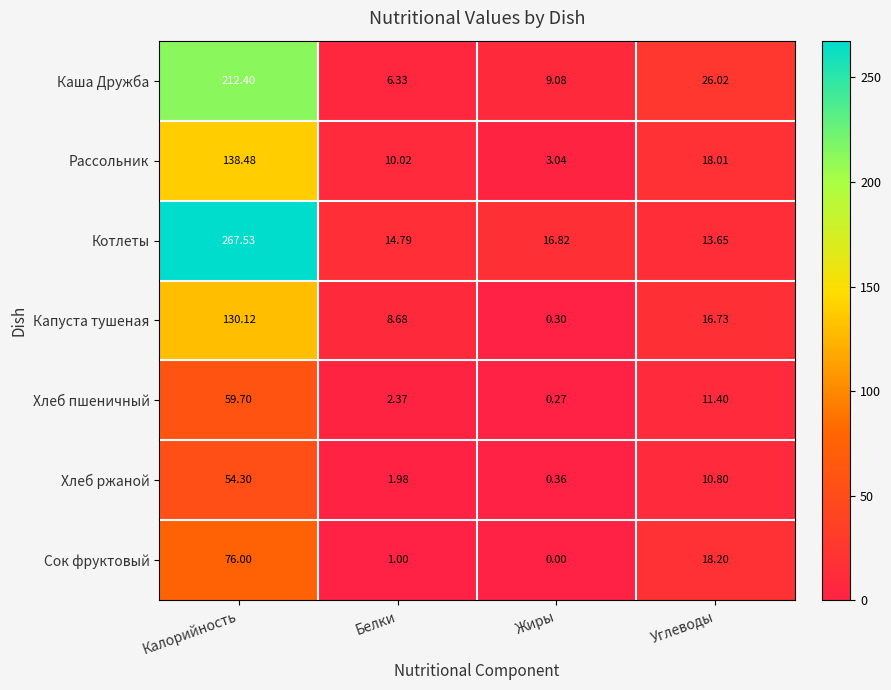

At which category is the sum across all series the highest?

Калорийность